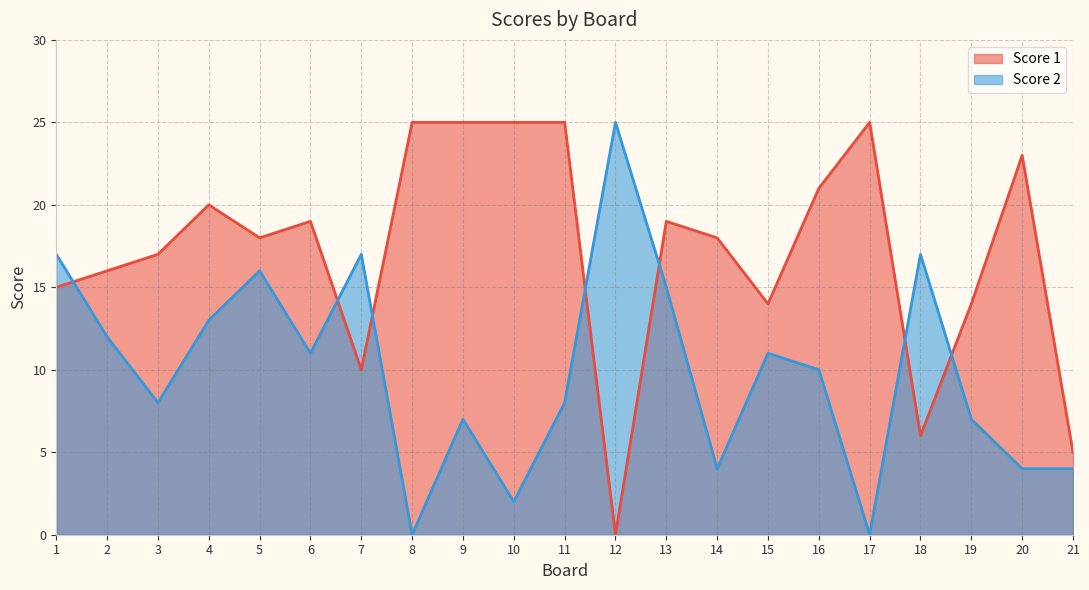

Is it true that Score 1 equals 10 at 7?

True